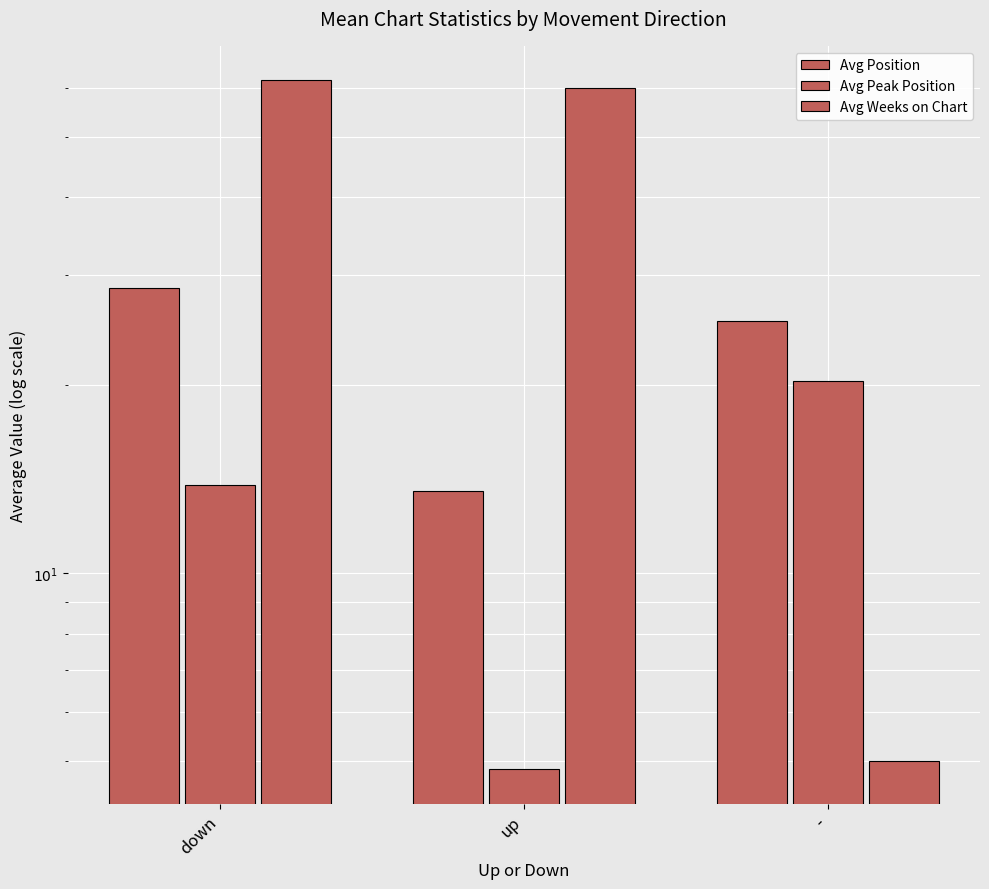

Count the number of data series in this chart.

3